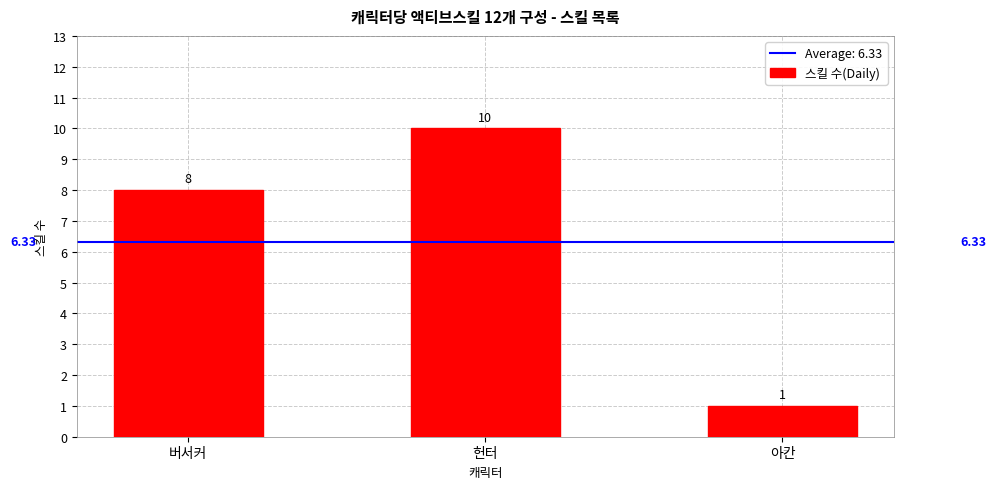

How many values are between 1 and 10?

3